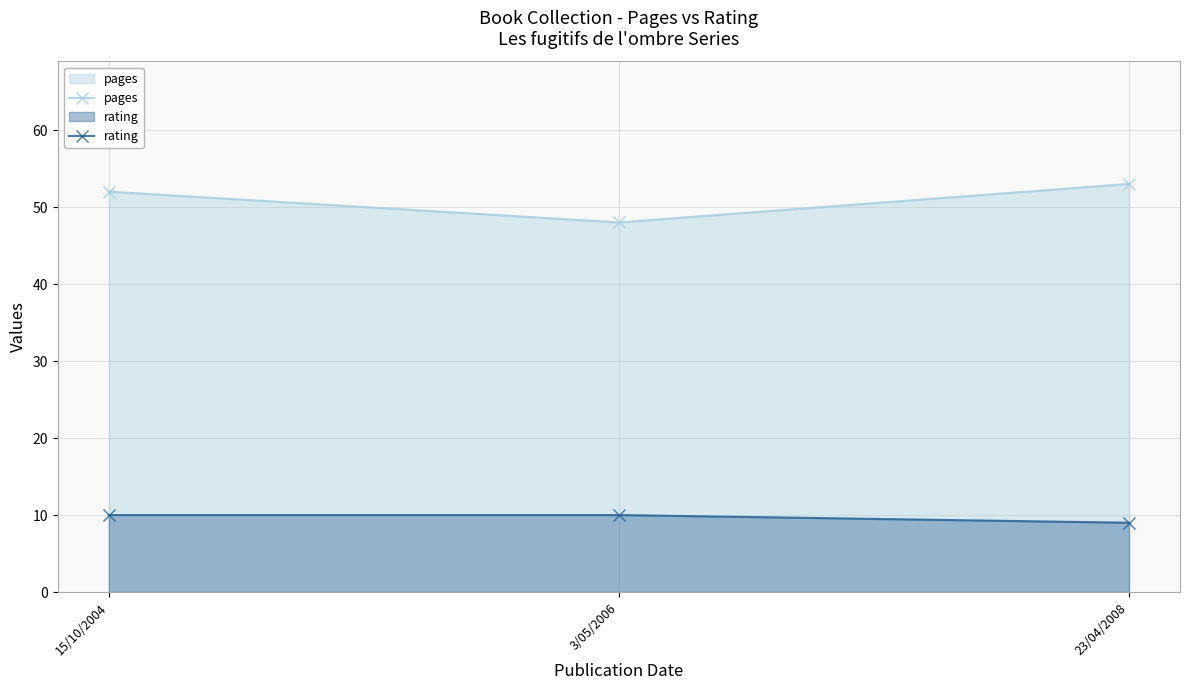

What is the difference between the maximum and minimum values in the rating series?

1